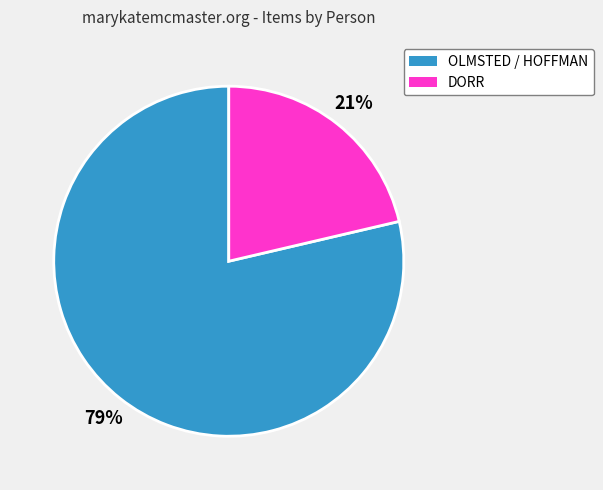

To the nearest percent, what is the average slice percentage?

50%